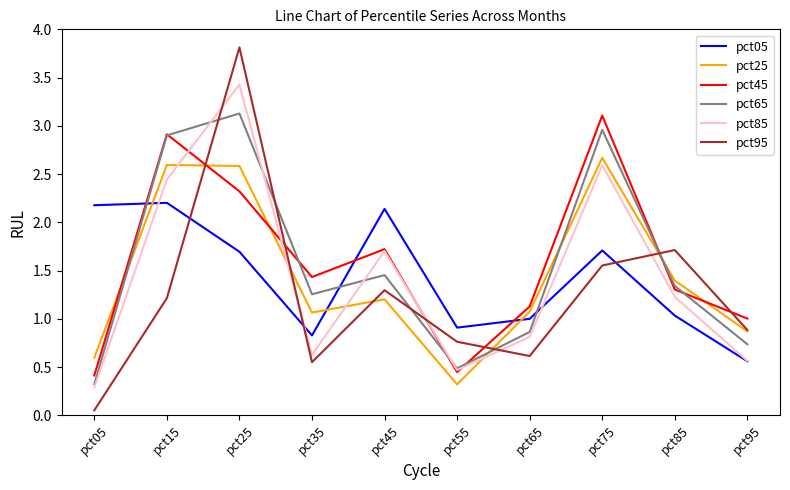

True or false: pct05 has a value of 0.4 at pct85.

False